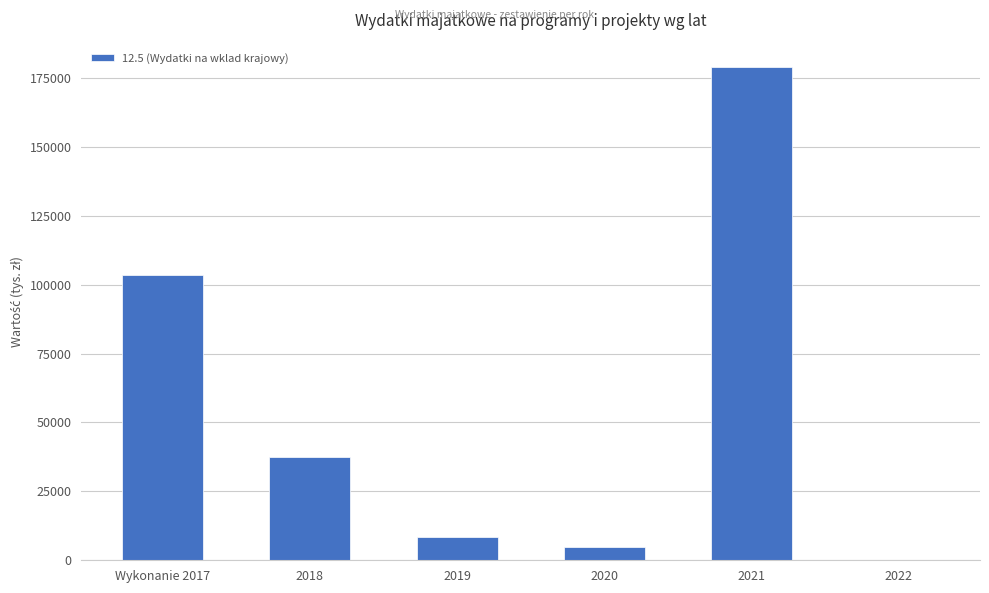

Which category has the highest value across all series?

2021